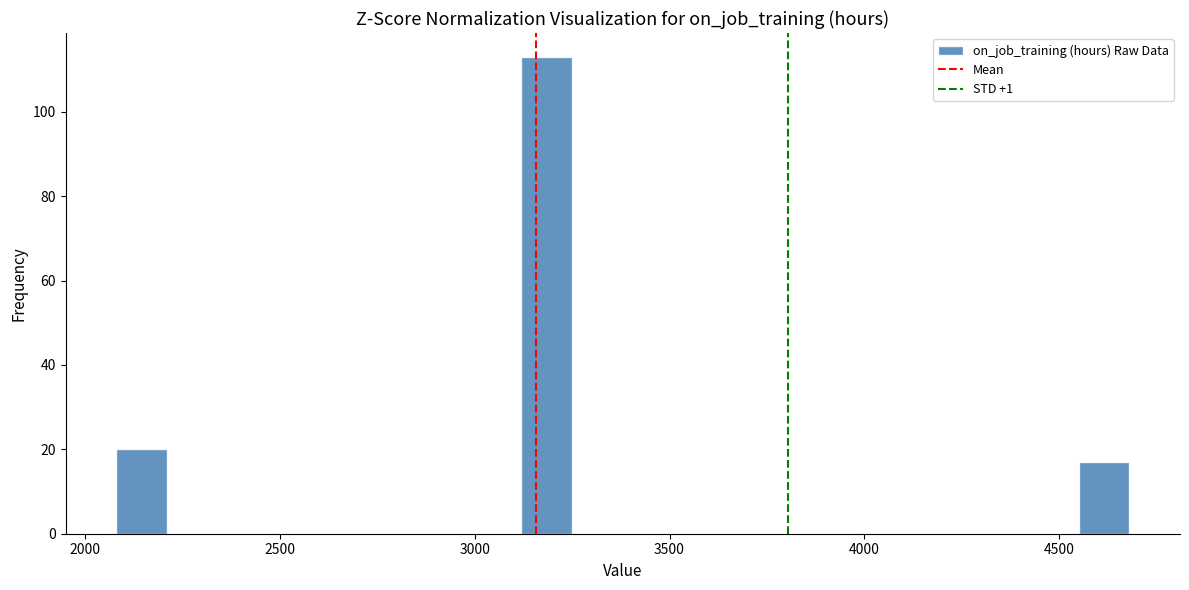

Read against the x-axis, roughly where is the centre of the tallest bar?

3200